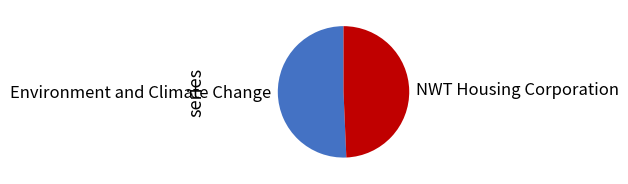

Is it true that NWT Housing Corporation is 36% of the pie?

False